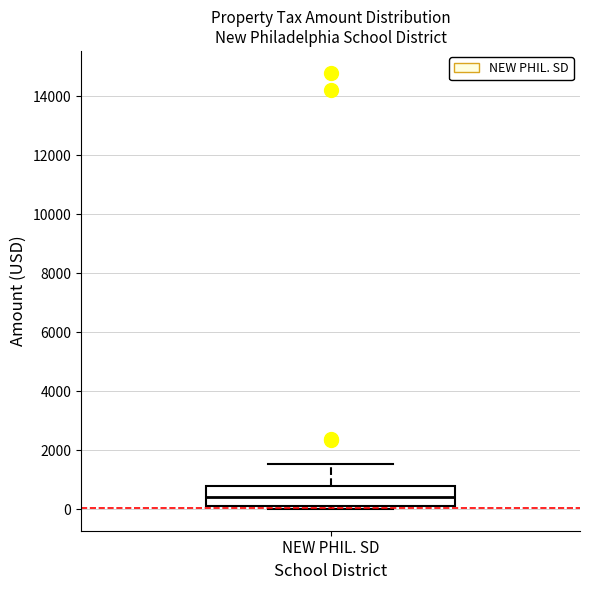

Where does the median line of the box for NEW PHIL. SD sit on the y-axis? The values are not printed on the chart, so give them approximately, as read against the axis.

400